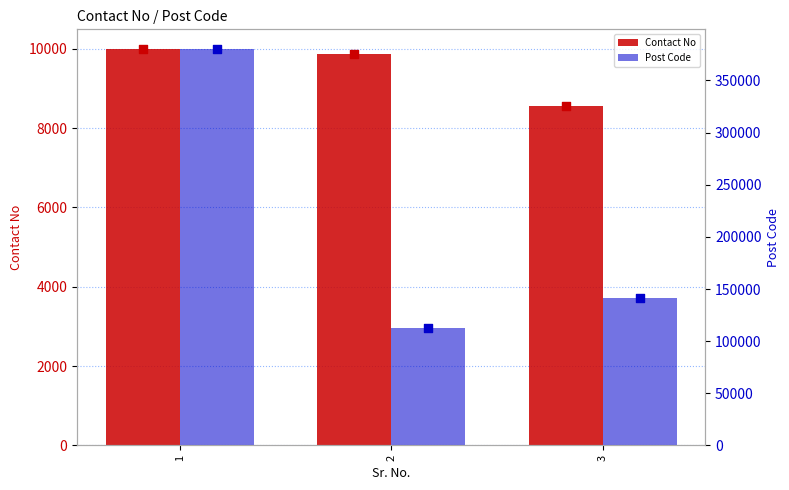

Which series reaches the minimum Y coordinate?

Contact No